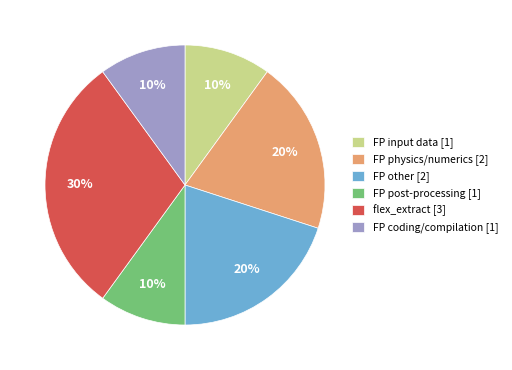

Is there a majority slice in this chart?

No